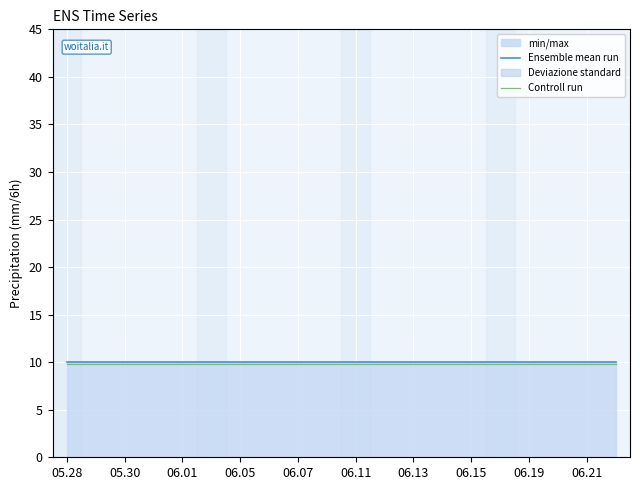

The Controll run series shows 14.0 at 06.01. True or false?

False